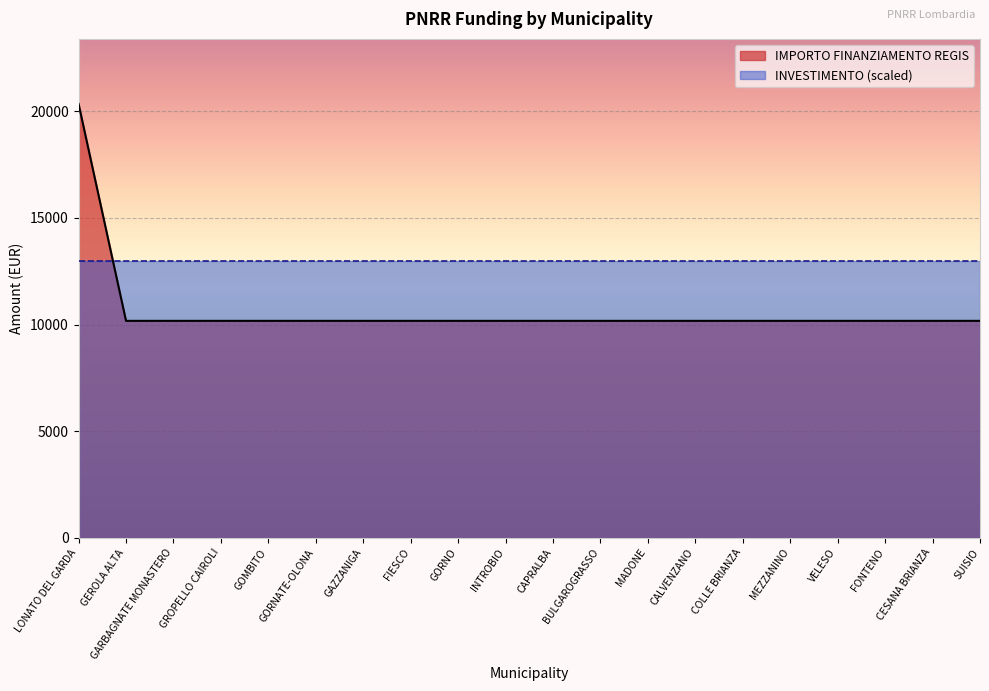

Rank the categories by value from lowest to highest.

GEROLA ALTA, GARBAGNATE MONASTERO, GROPELLO CAIROLI, GOMBITO, GORNATE-OLONA, GAZZANIGA, FIESCO, GORNO, INTROBIO, CAPRALBA, BULGAROGRASSO, MADONE, CALVENZANO, COLLE BRIANZA, MEZZANINO, VELESO, FONTENO, CESANA BRIANZA, SUISIO, LONATO DEL GARDA